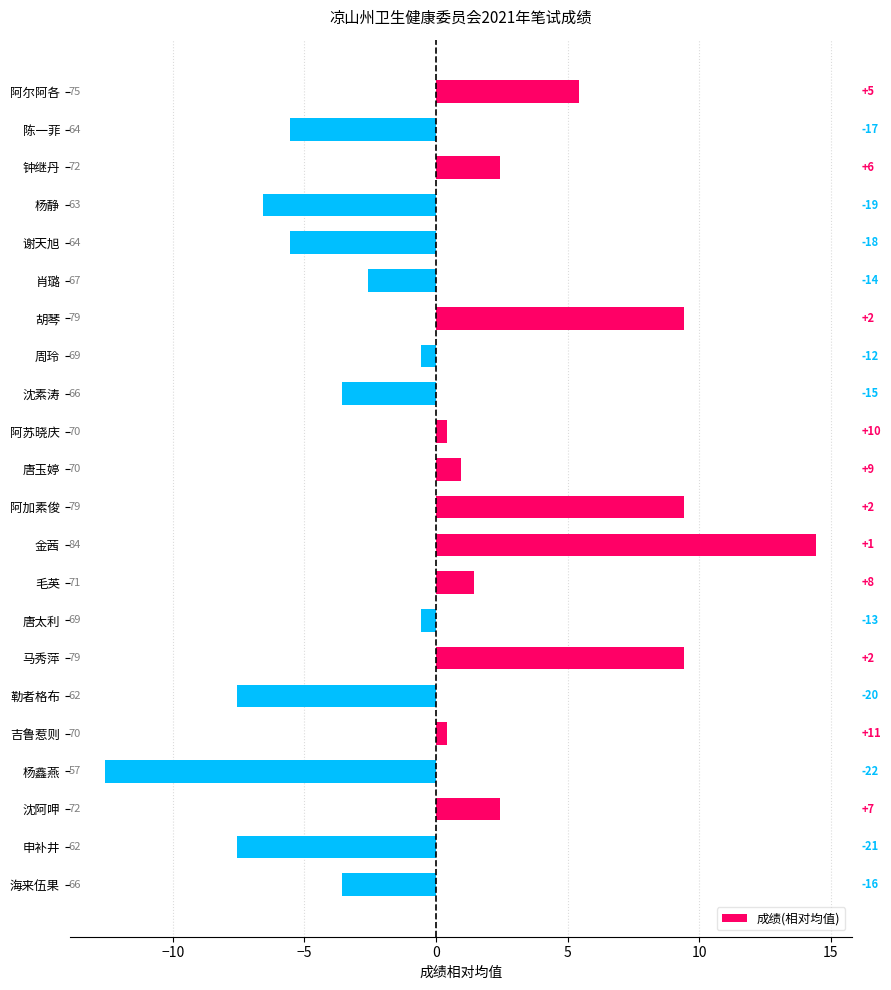

Does the chart contain any negative values?

Yes